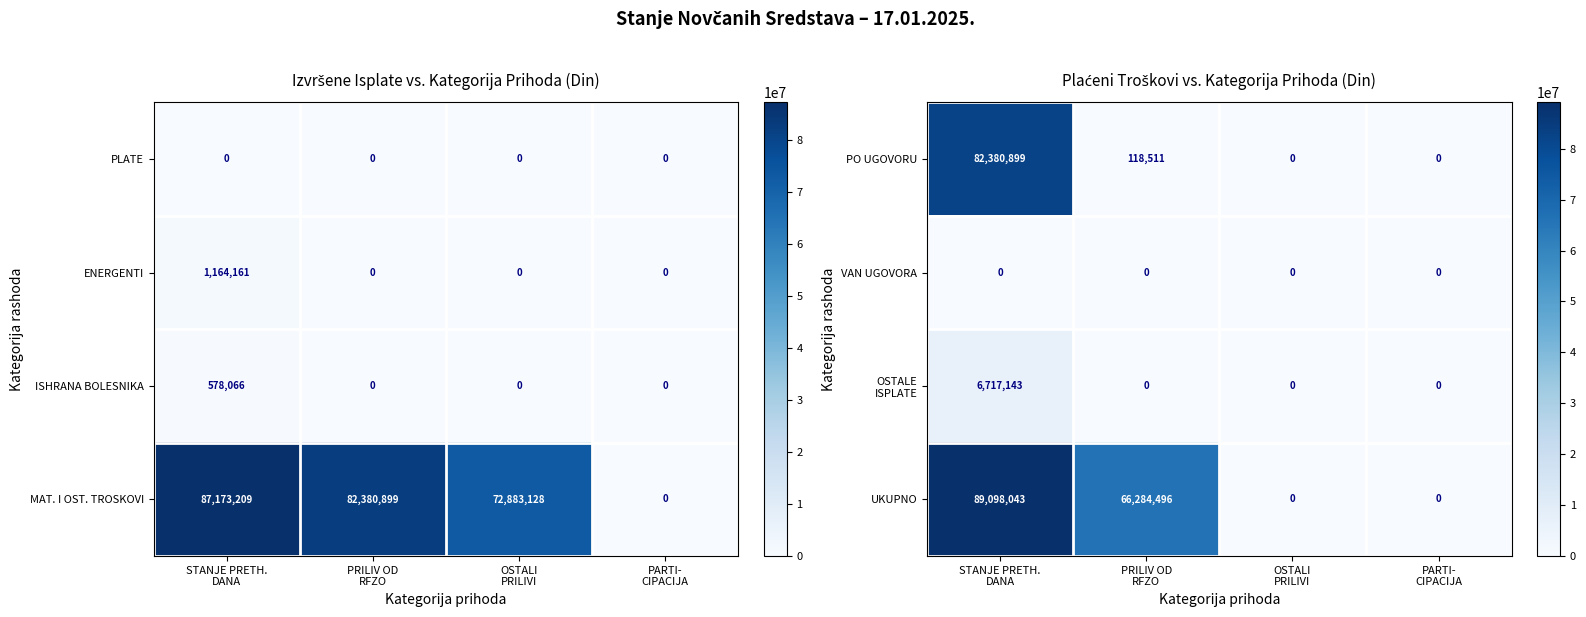

What is the difference between the maximum and minimum values in the PO UGOVORU series?

82380899